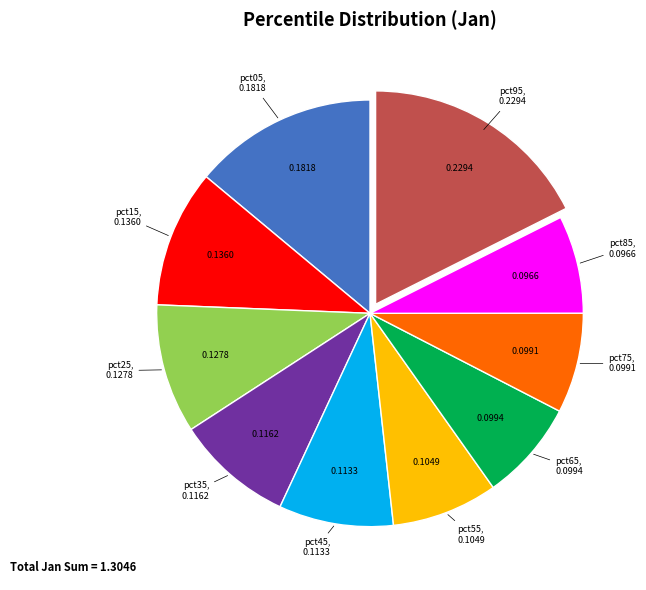

How many slices are in this pie chart?

10